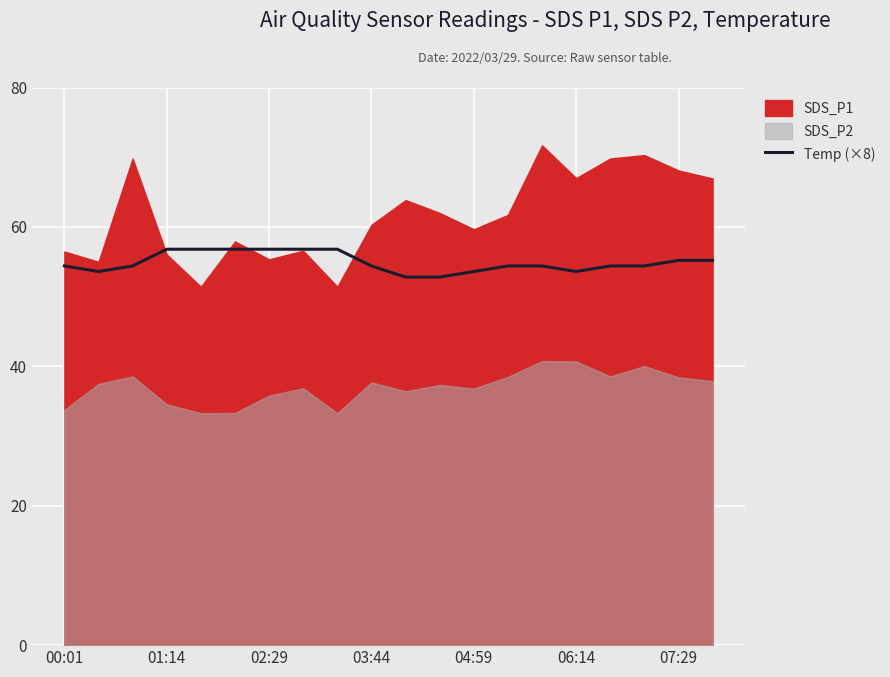

Where does the data first go above 54?

00:01